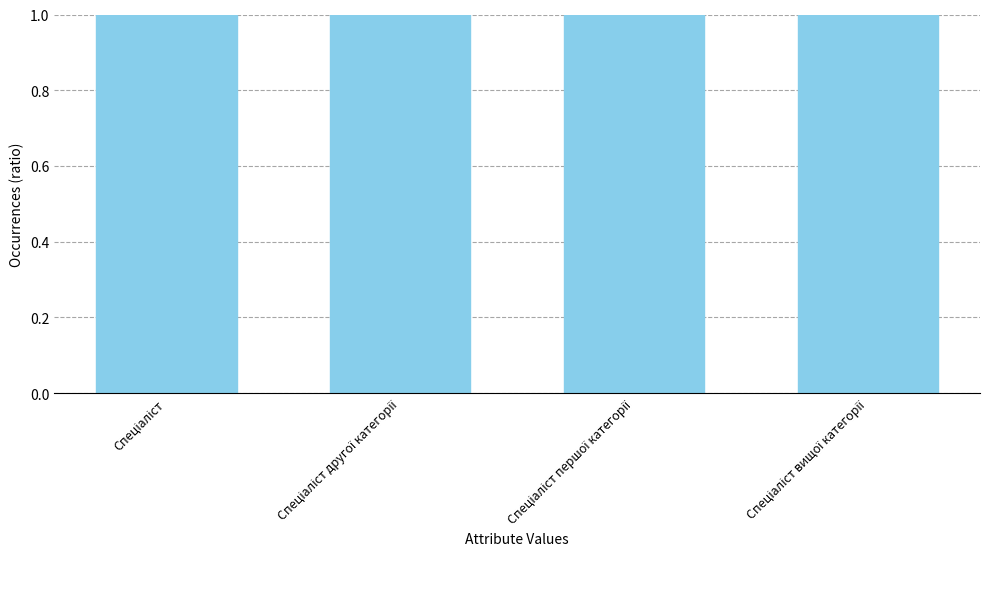

What is the change in value from Спеціаліст другої категорії to Спеціаліст вищої категорії?

+2